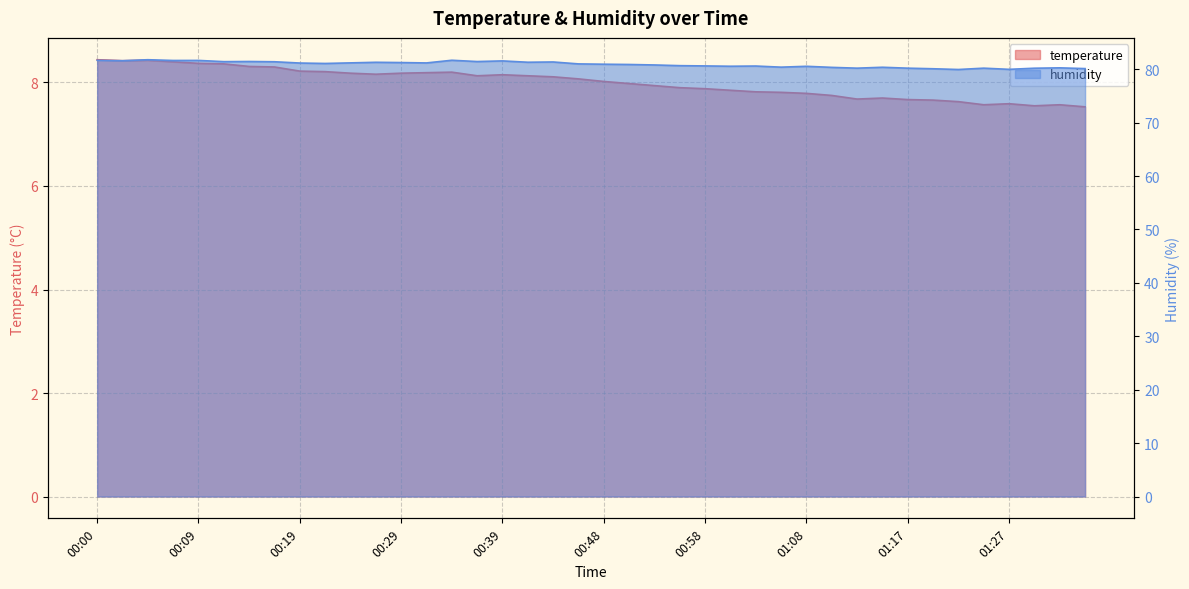

How many lines are shown in the chart?

2